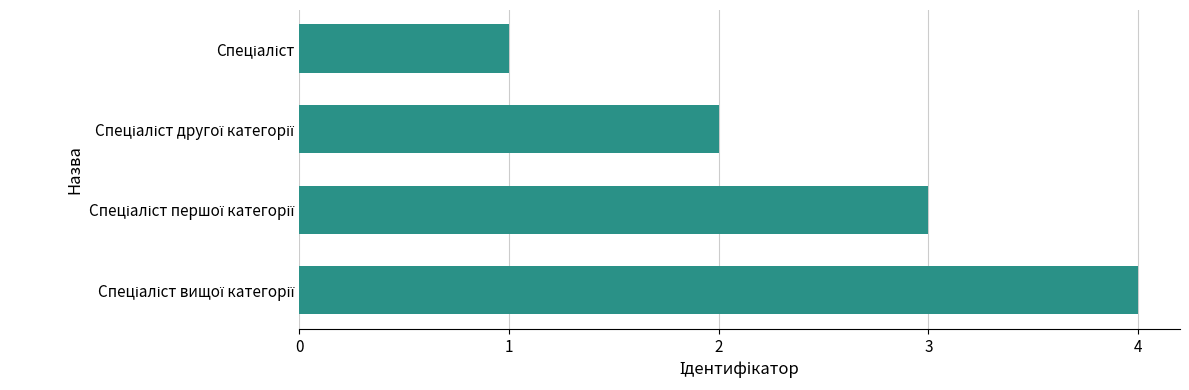

What is the difference between the maximum and minimum values?

3